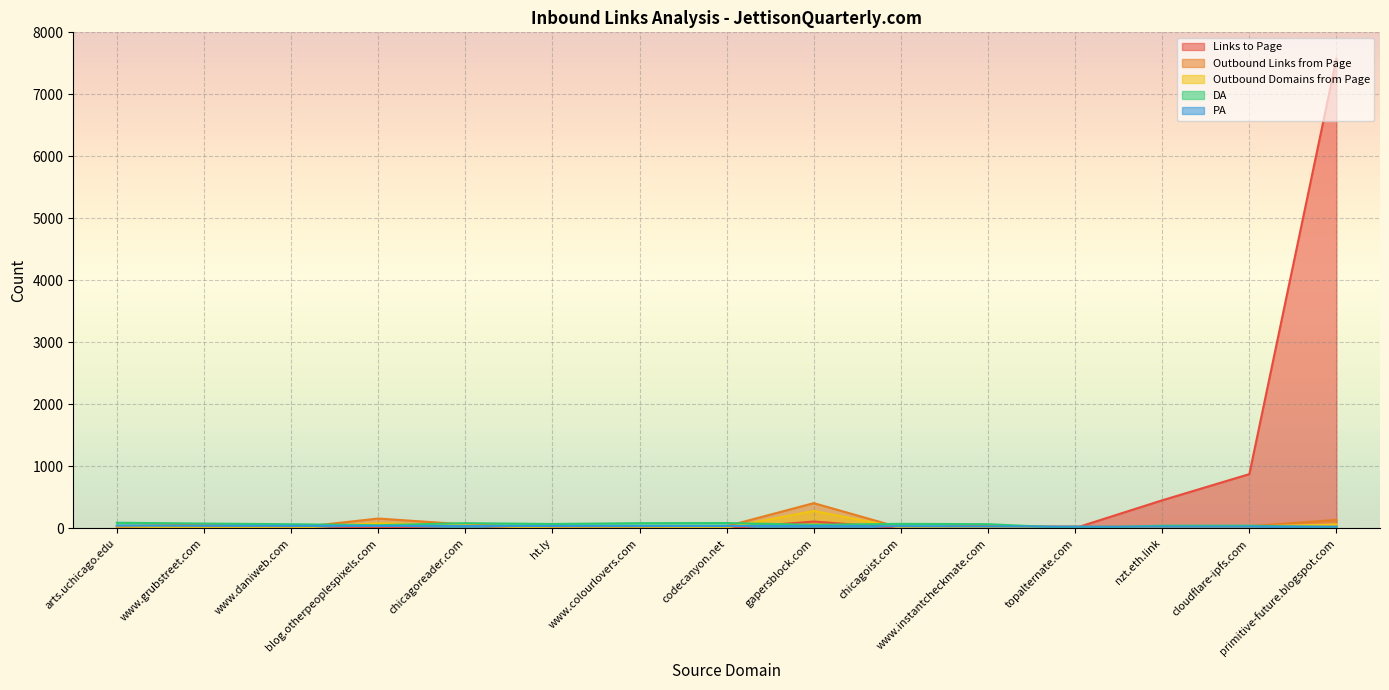

What is the total value across all series at www.grubstreet.com?

211